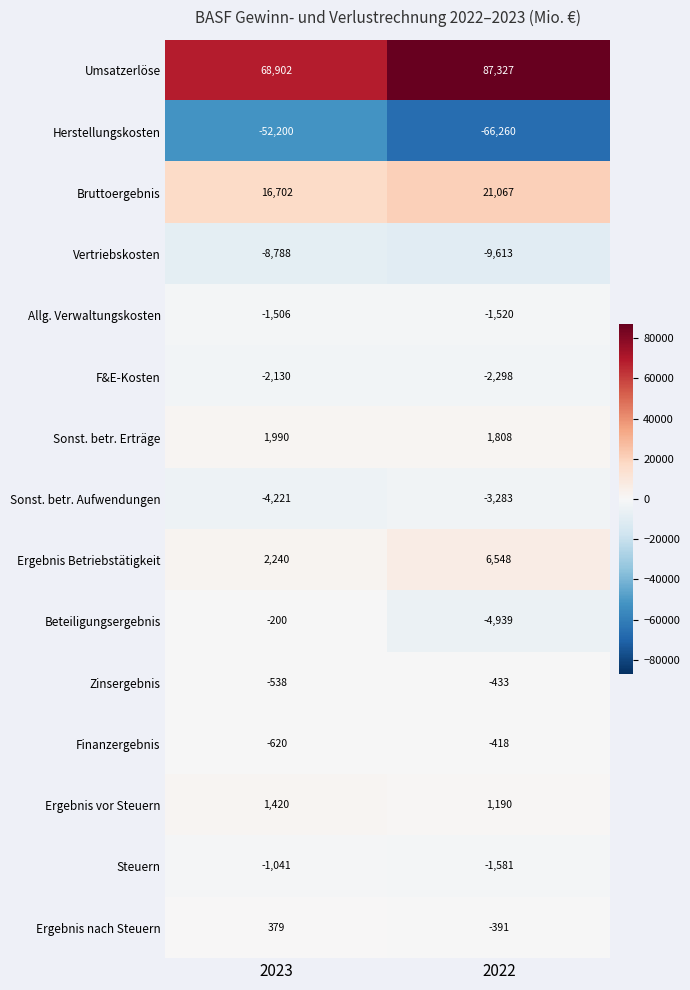

At which category is the sum across all series the highest?

2022